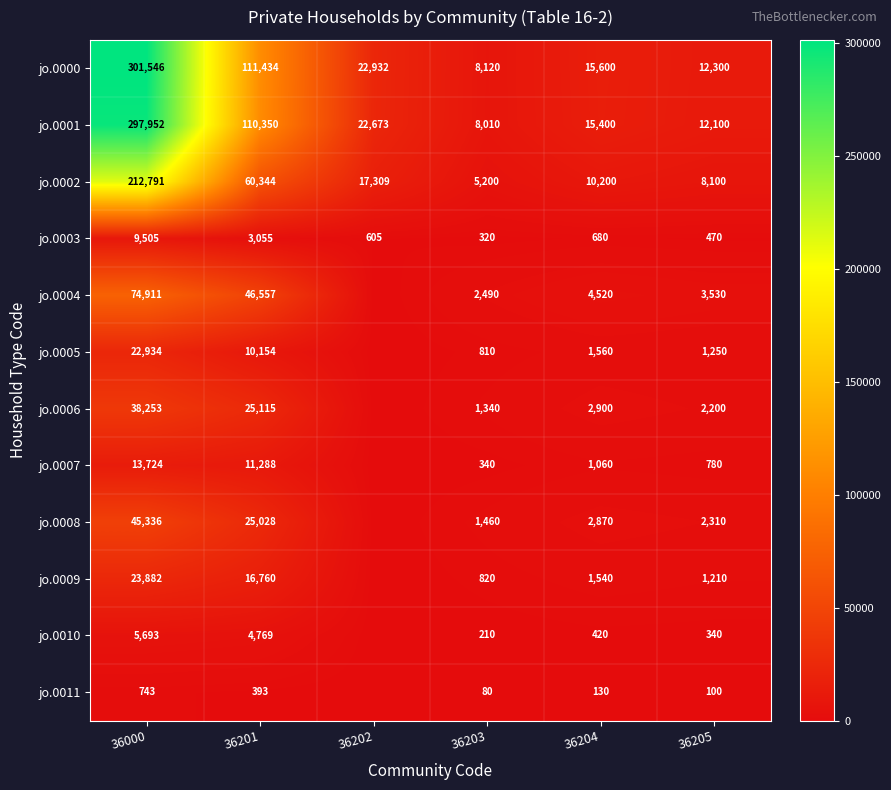

How many series are shown in this chart?

12